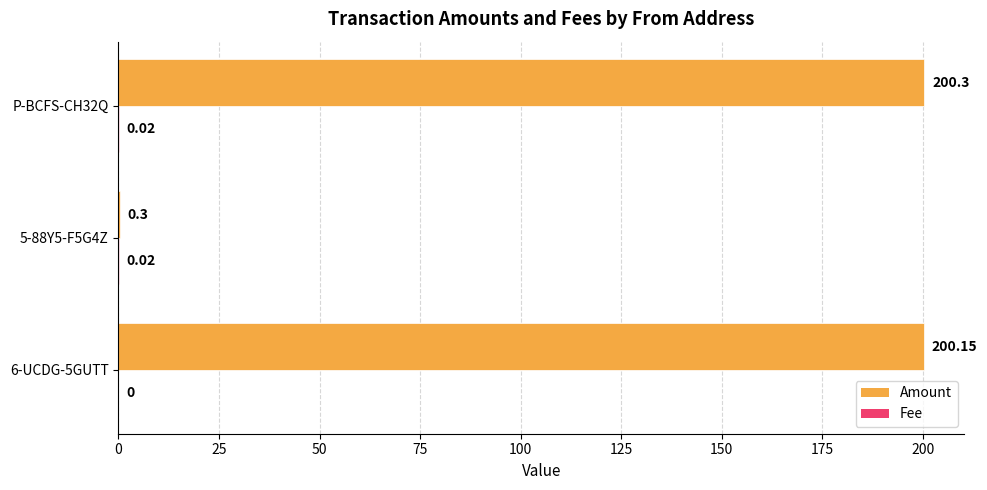

Between 6-UCDG-5GUTT and 5-88Y5-F5G4Z, which series saw the biggest shift?

Amount